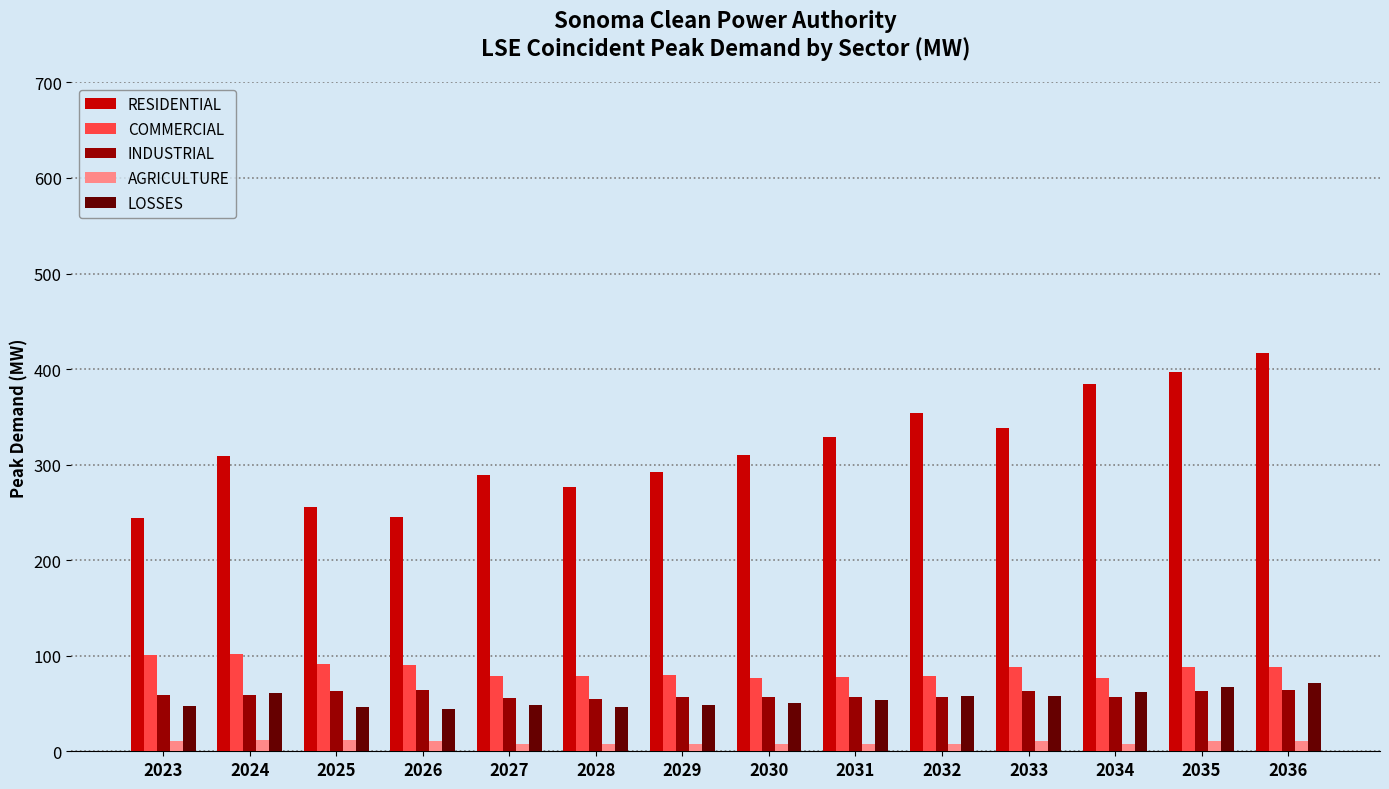

Between 2032 and 2036, which series saw the biggest shift?

RESIDENTIAL